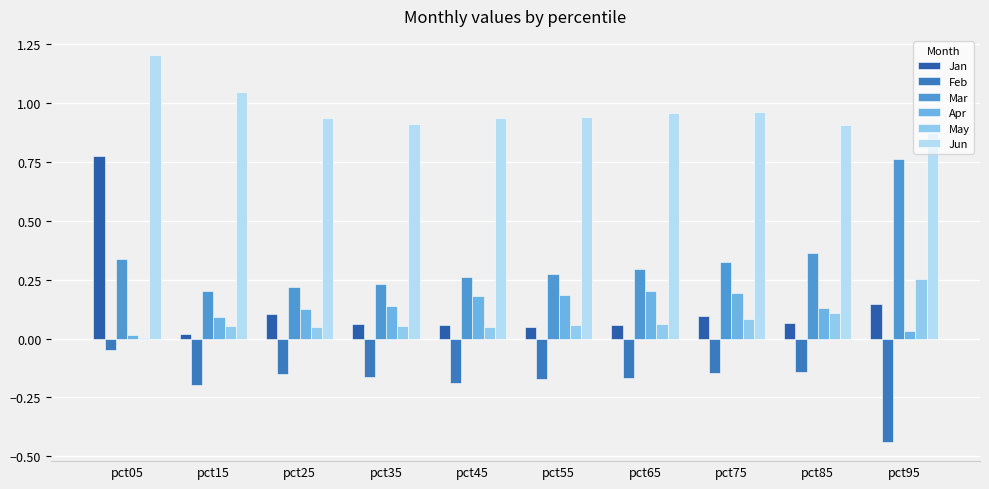

True or false: Feb has a value of -0.3 at pct55.

False